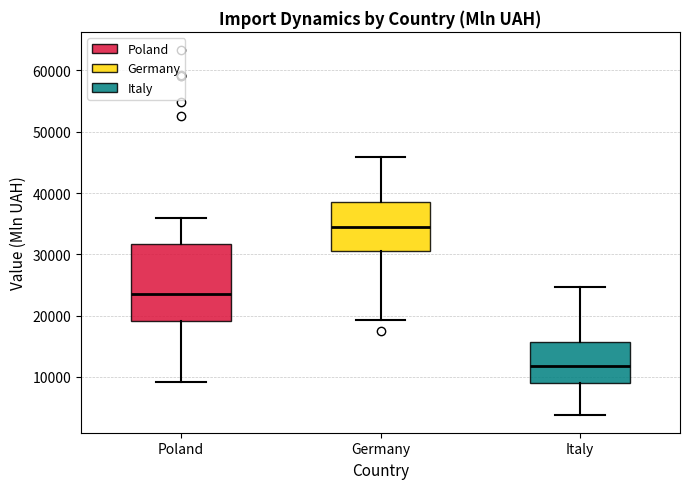

Which box's median line is the lowest?

Italy